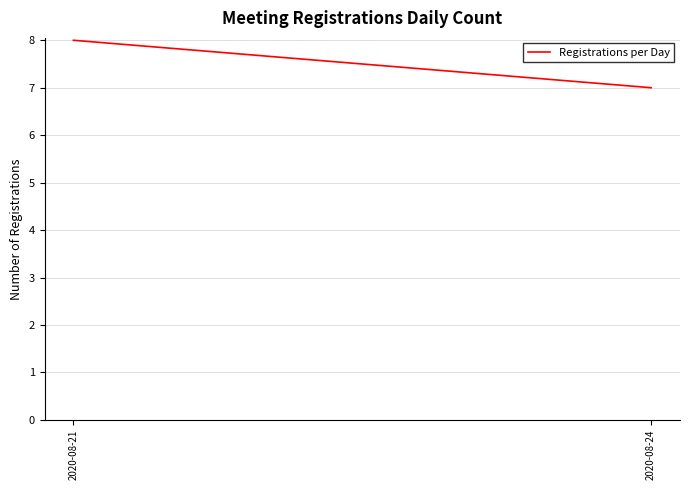

How many lines are shown in the chart?

1